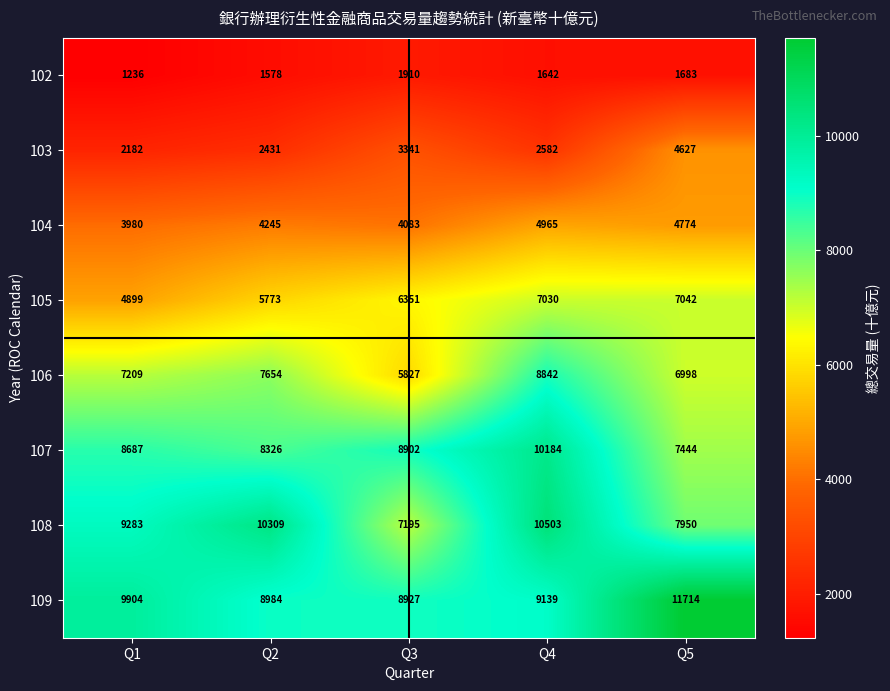

At how many categories does at least one series exceed 2017?

5